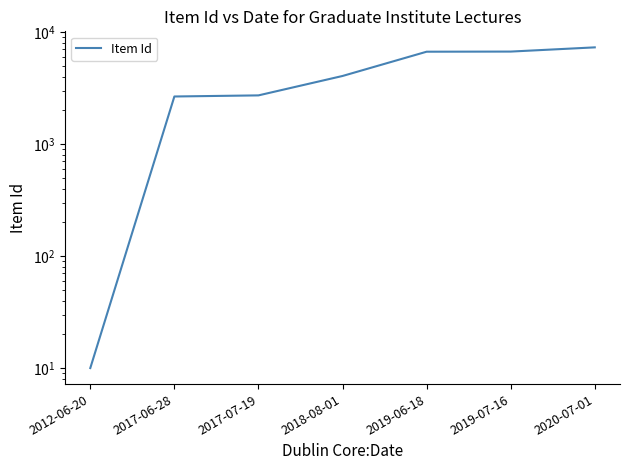

What is the smallest value displayed?

10